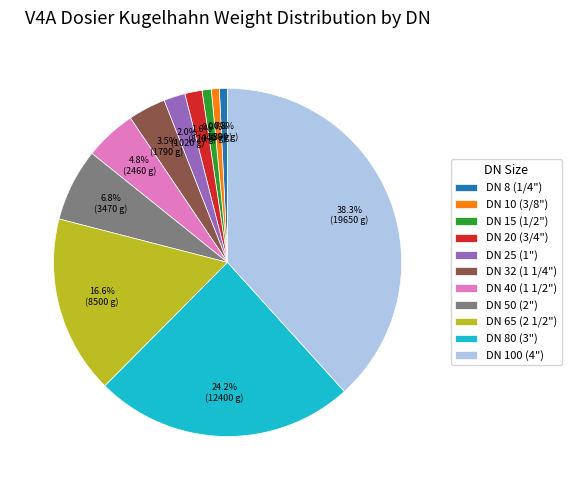

How many segments does this pie chart have?

11